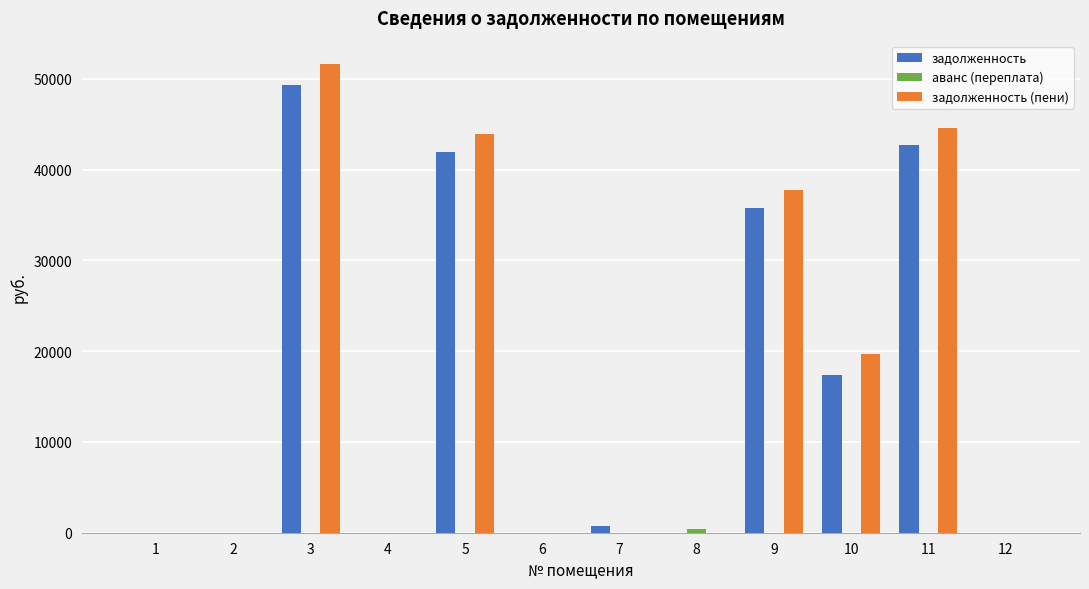

What is the sum of all задолженность values?

187879.4